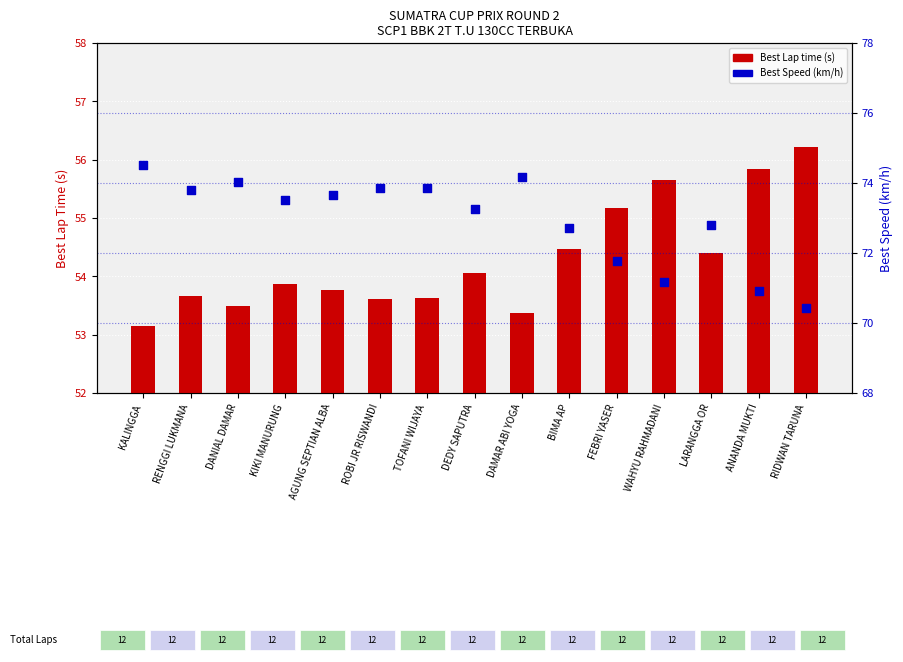

What is the total value across all series at AGUNG SEPTIAN ALBA?

127.4